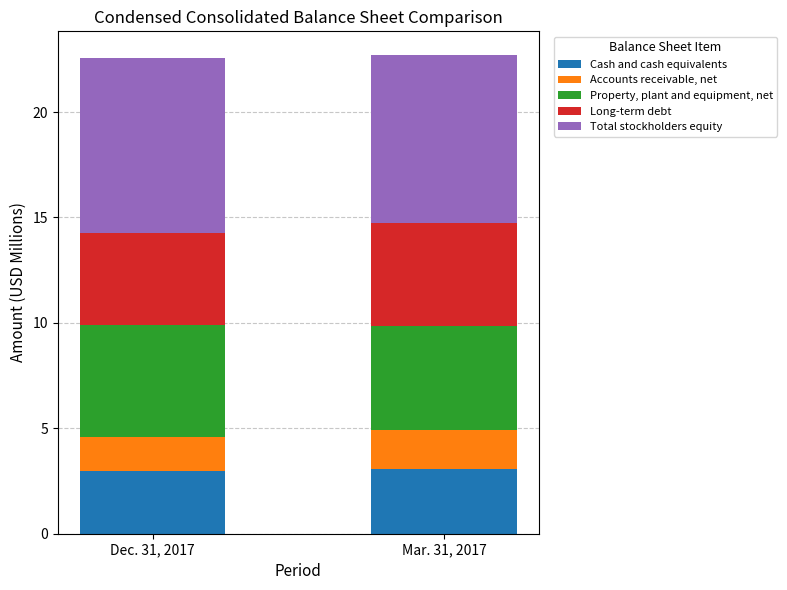

What is the highest value of the Cash and cash equivalents series?

3.1